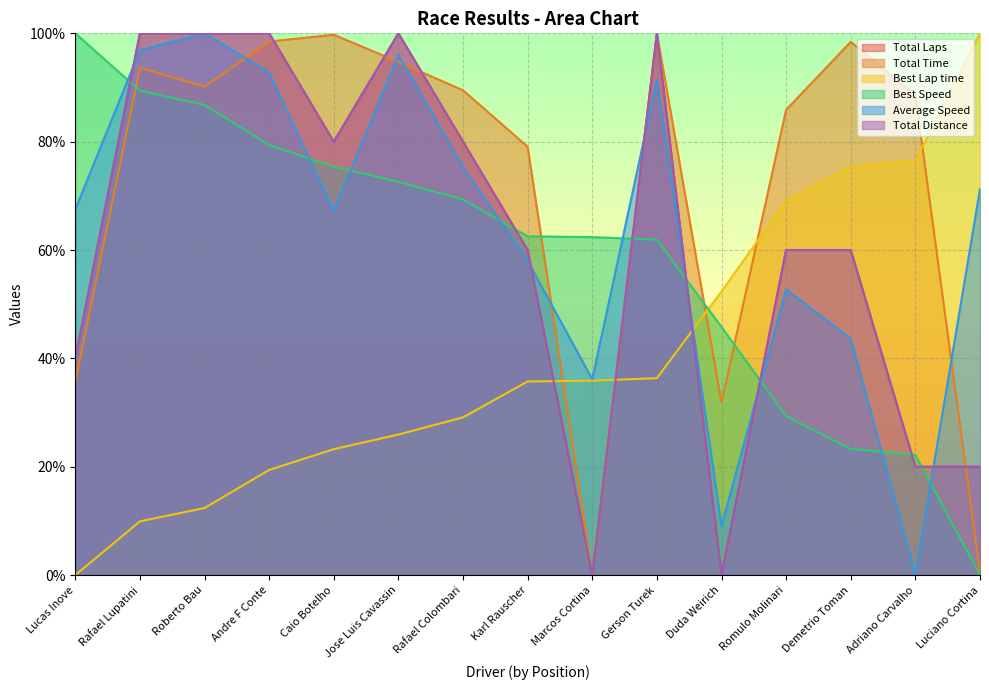

What is the value of the Total Time point at the 7th from the left?

89.5